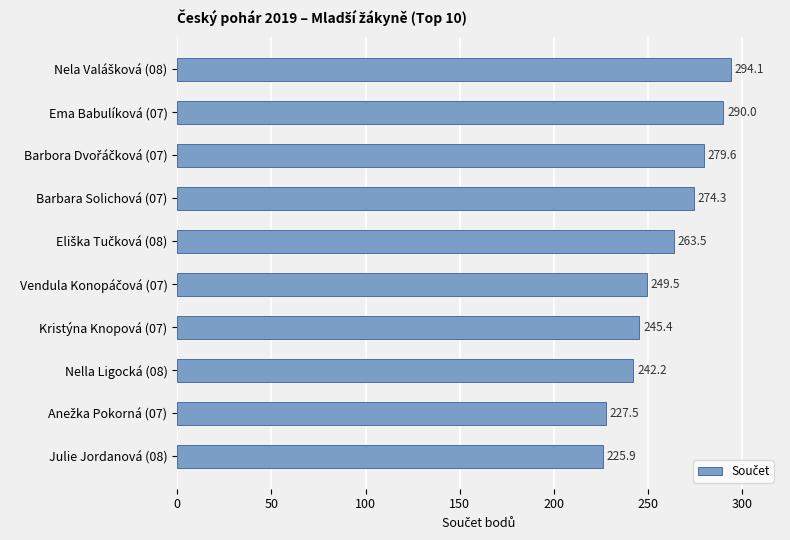

What is the sum of all values?

2592.0